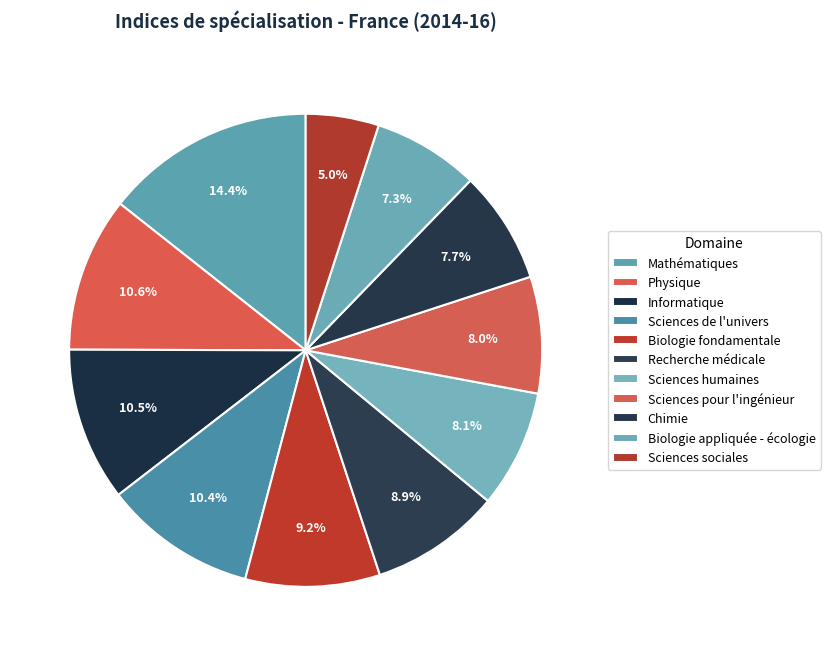

Does any single category account for the majority?

No